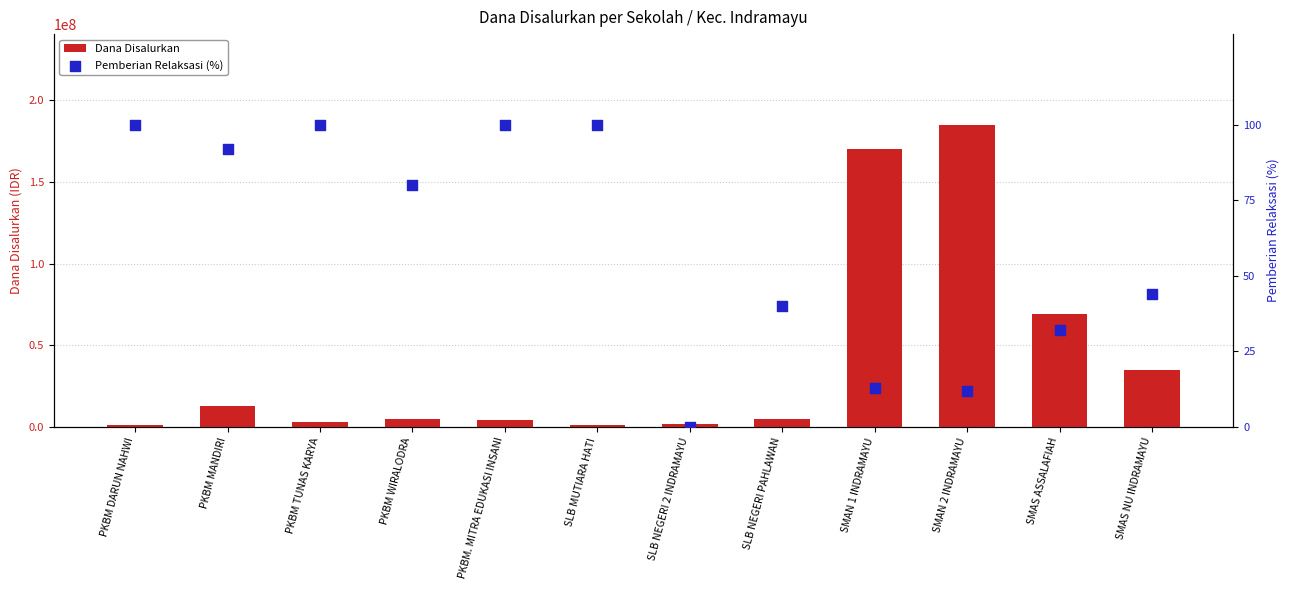

Which series contains the lowest Y value?

Pemberian Relaksasi (%)